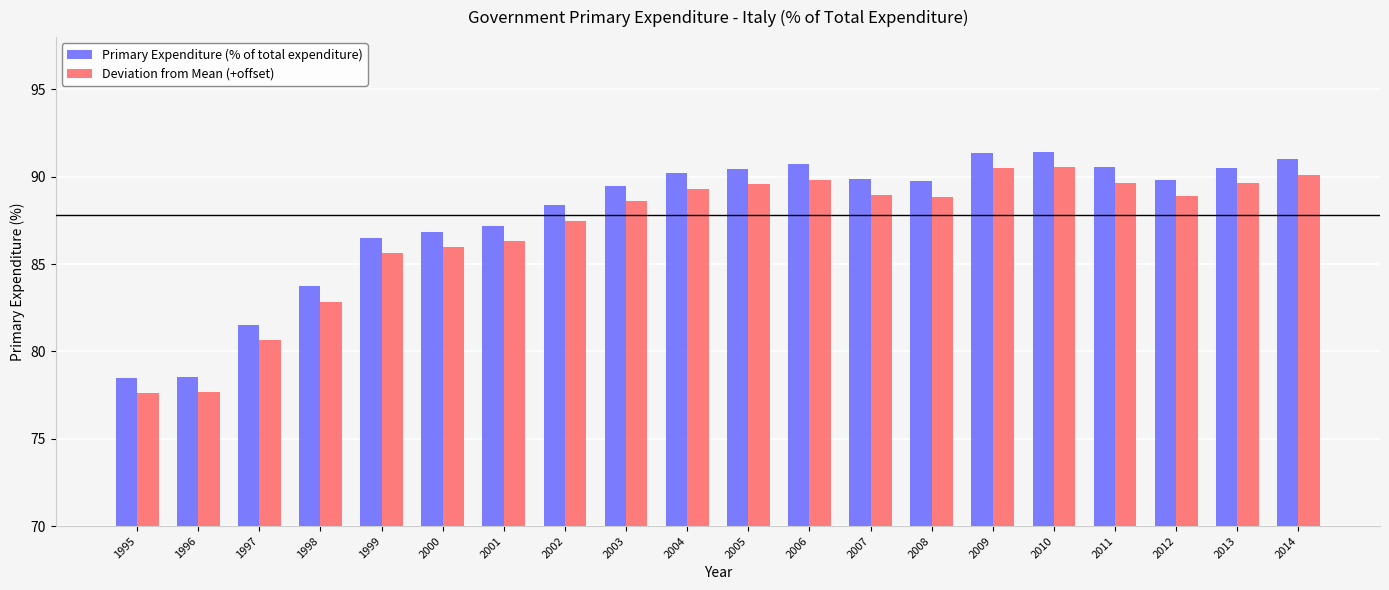

What are all the series names shown in the legend?

Primary Expenditure (% of total expenditure), Deviation from Mean (+offset)